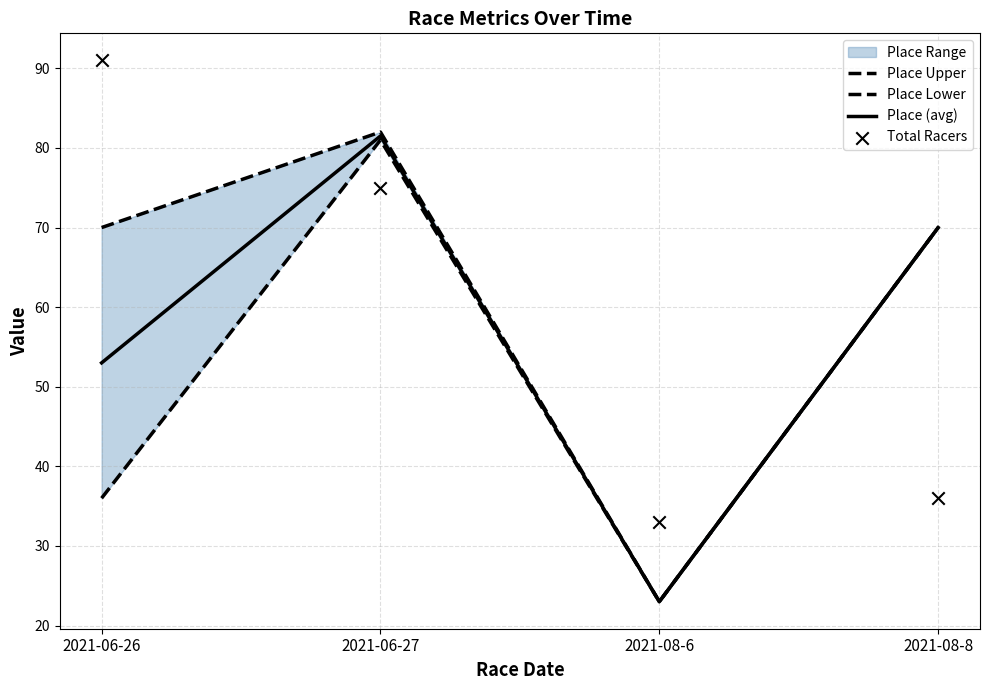

At how many categories does at least one series exceed 76?

2